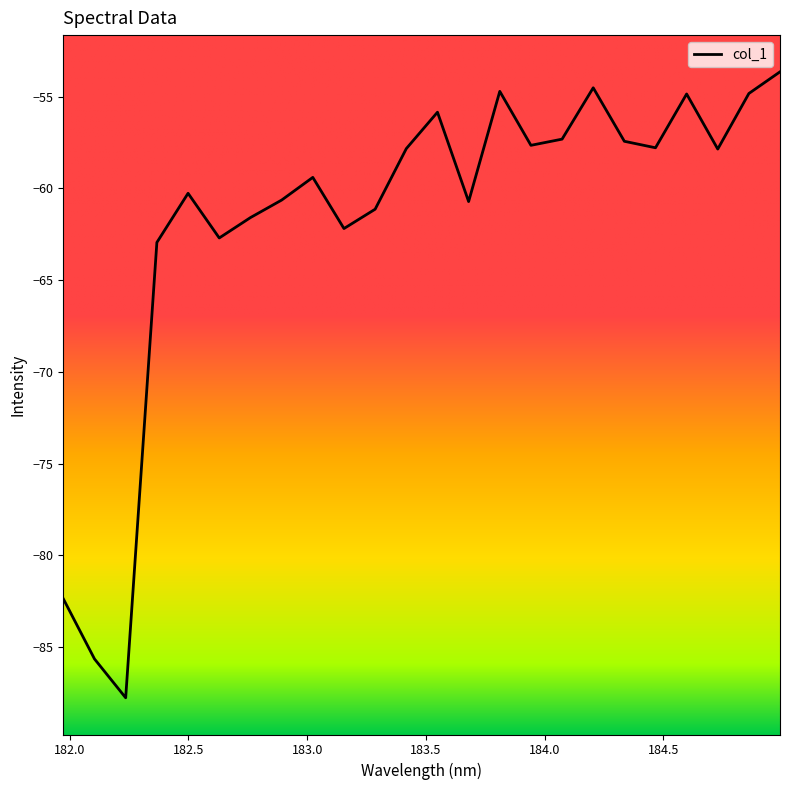

What is the maximum value shown in the chart?

-53.7